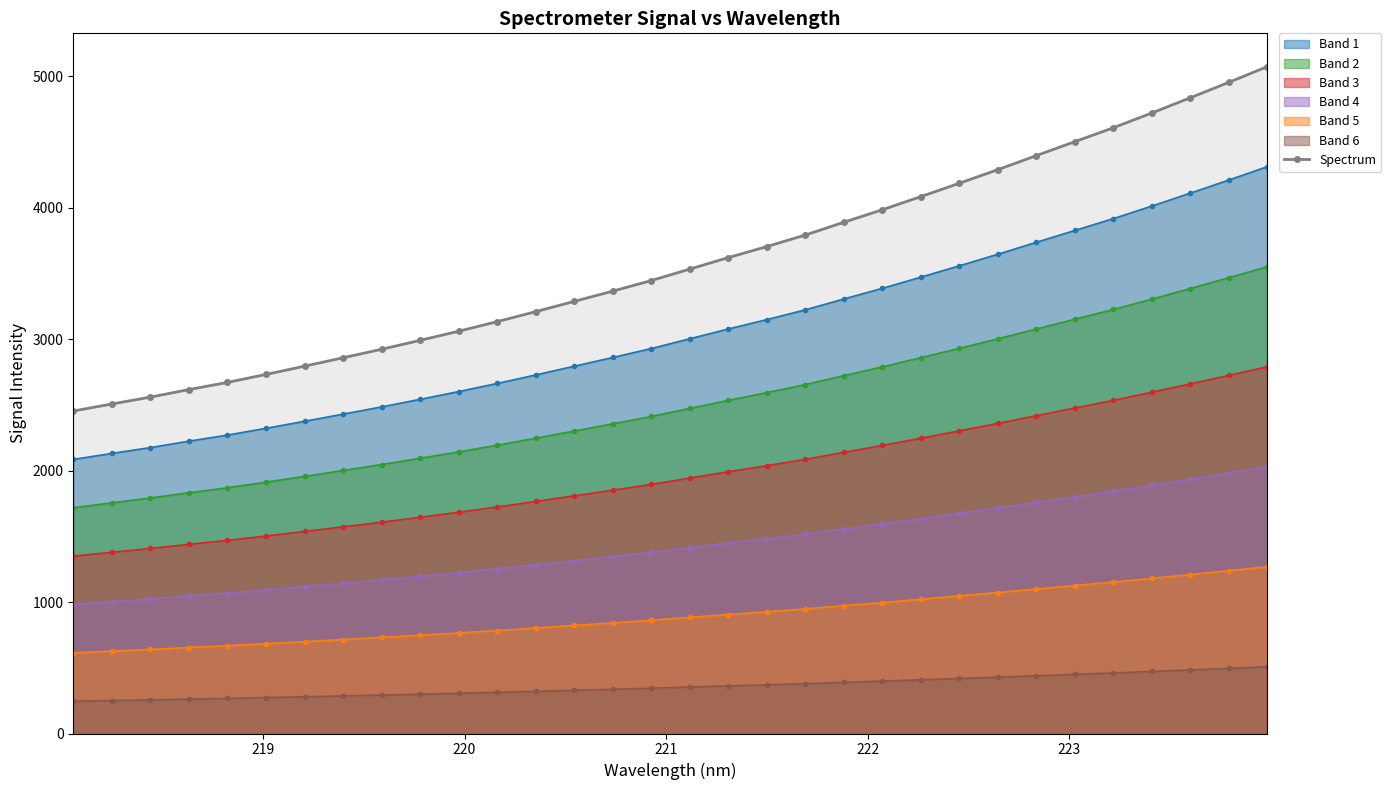

What is the maximum value shown in the chart?

5073.2